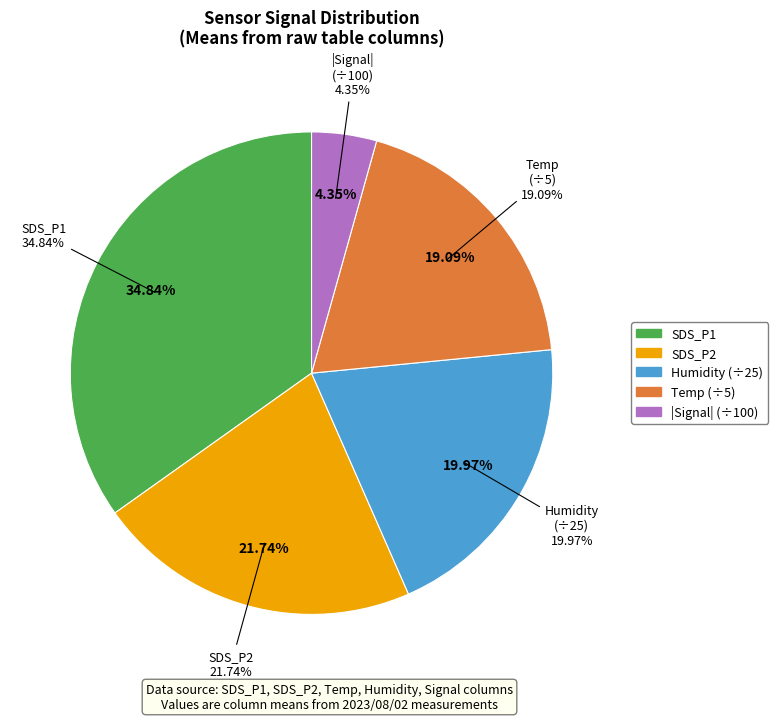

How many slices are in this pie chart?

5